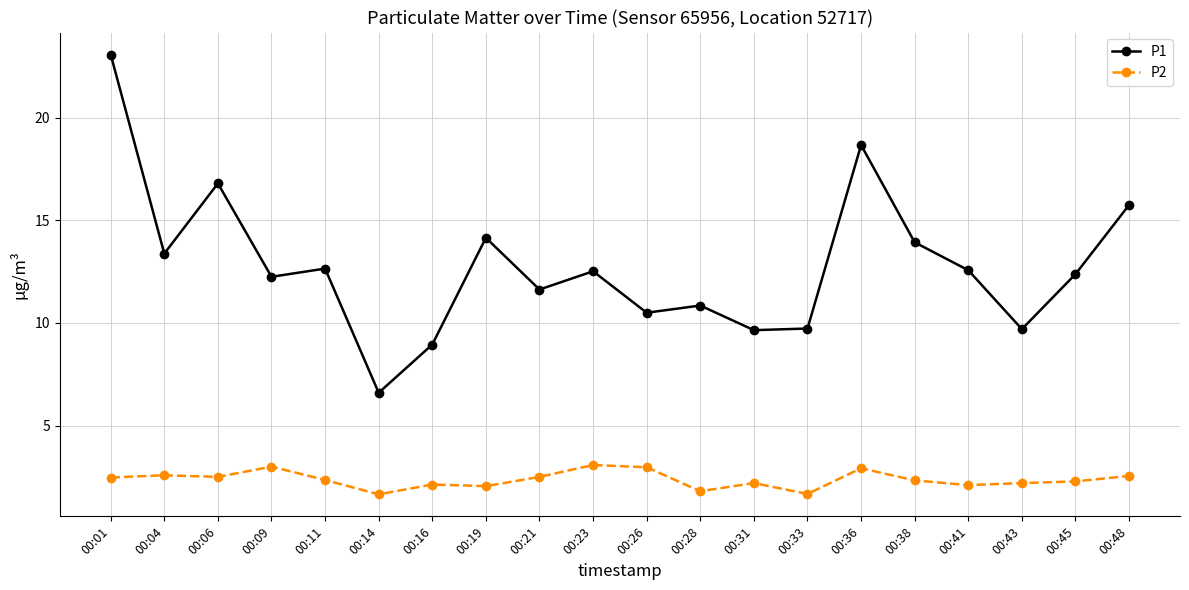

Does the chart display data point markers on the line(s)?

Yes